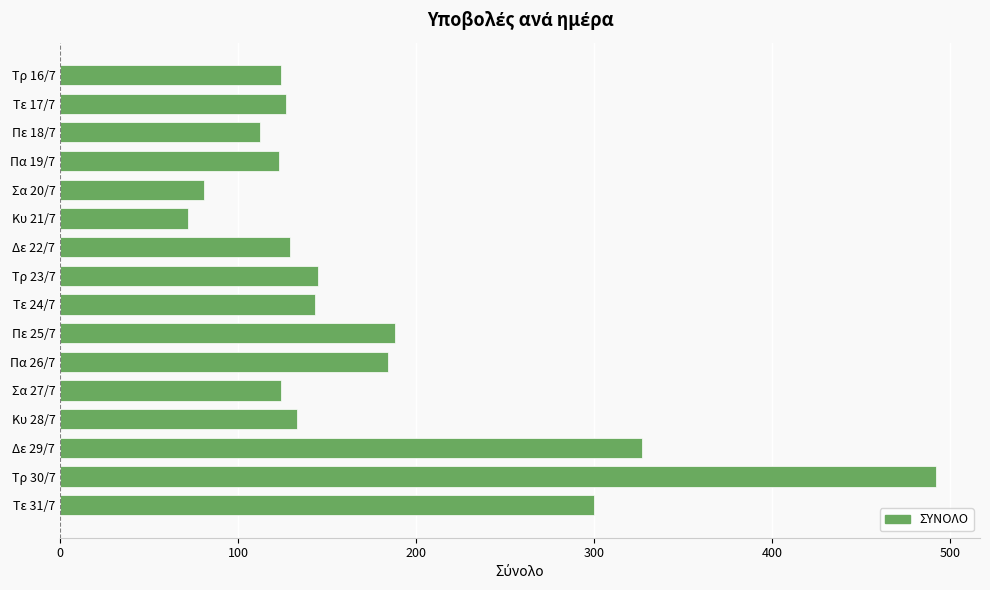

Approximately how many times larger is the value at Τρ 16/7 compared to Κυ 21/7?

1.7